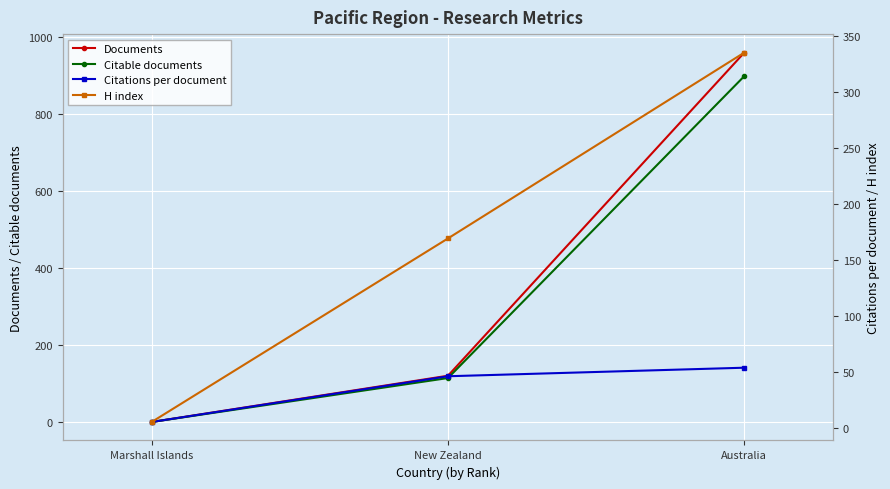

What is the spread (max minus min) of values at Australia?

905.5